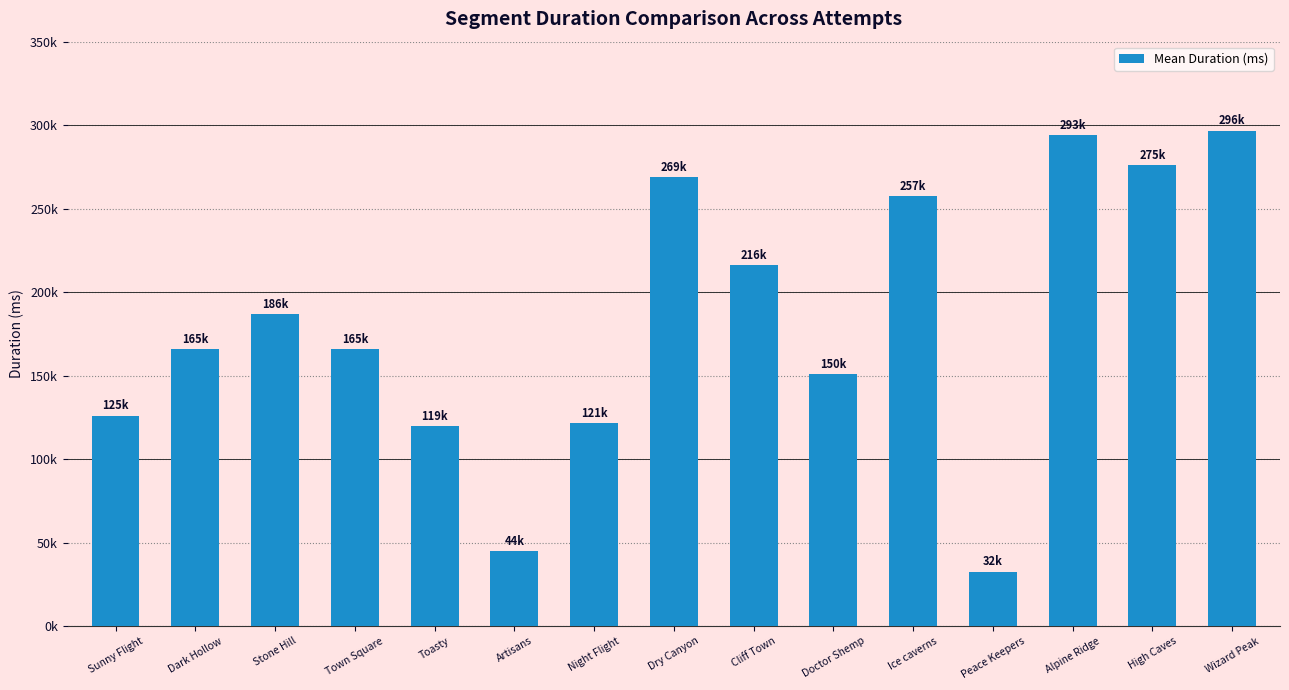

What value does the data have at Peace Keepers?

32519.8